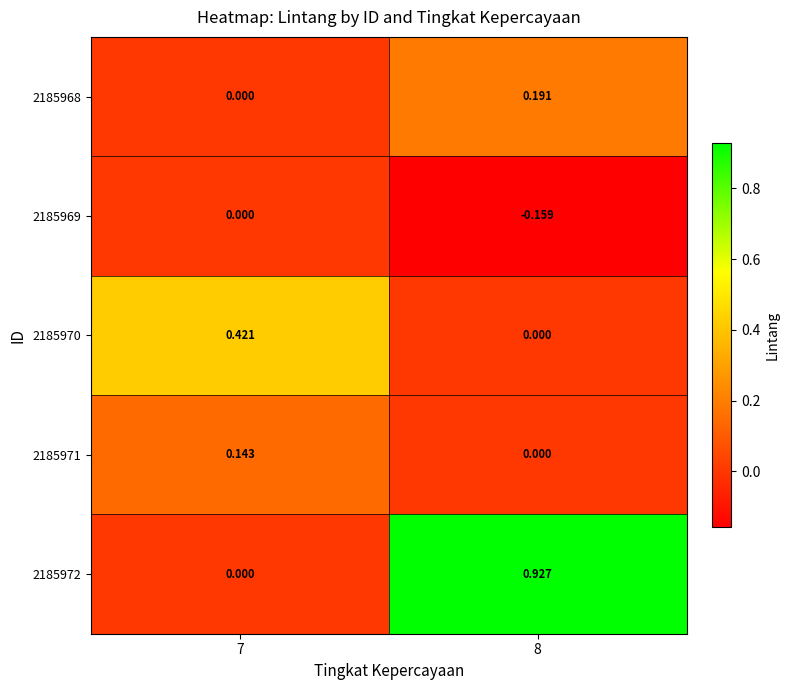

Is the value of 2185969 at 7 greater than the value of 2185971 at 7?

No